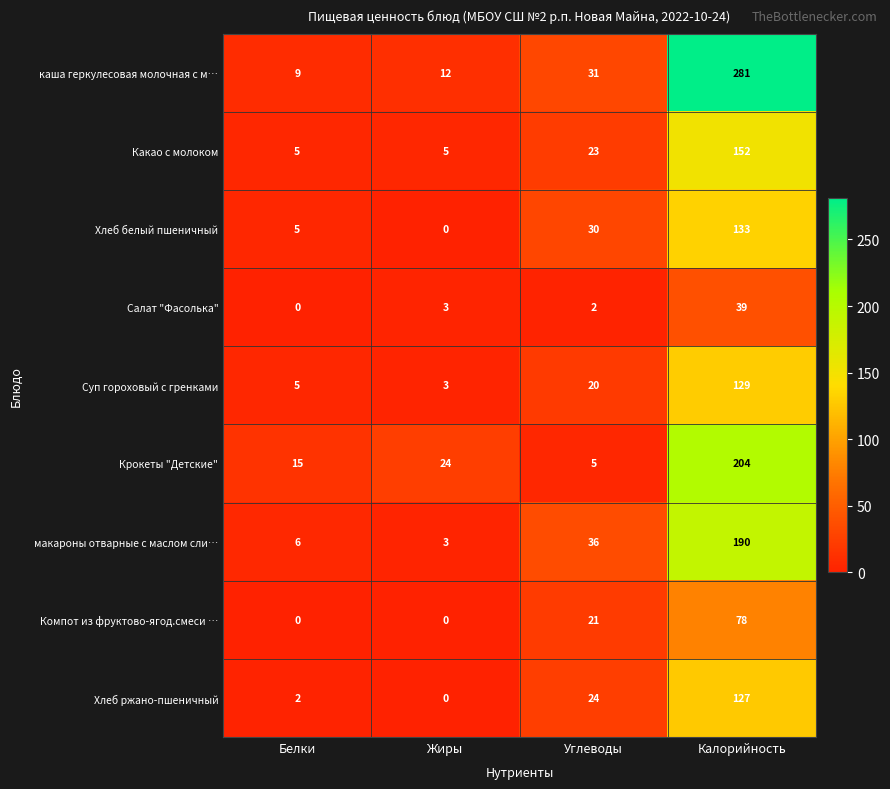

At which label is Хлеб ржано-пшеничный closest to 63?

Углеводы